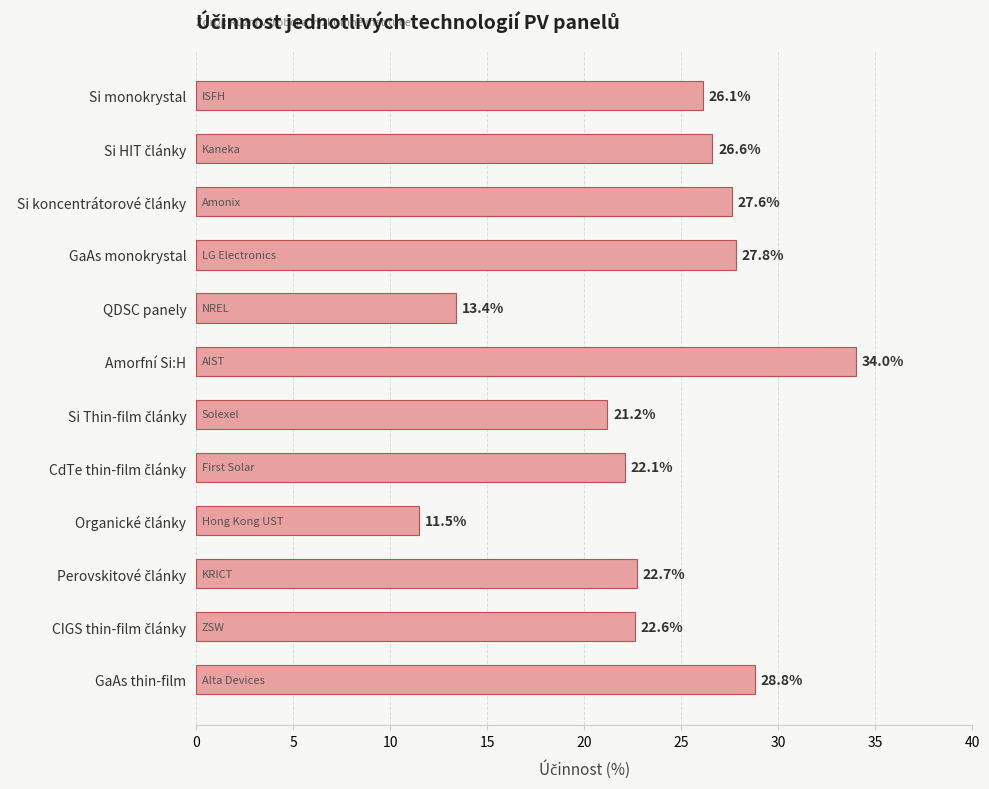

Is it true that the value at GaAs monokrystal is 27.8?

True